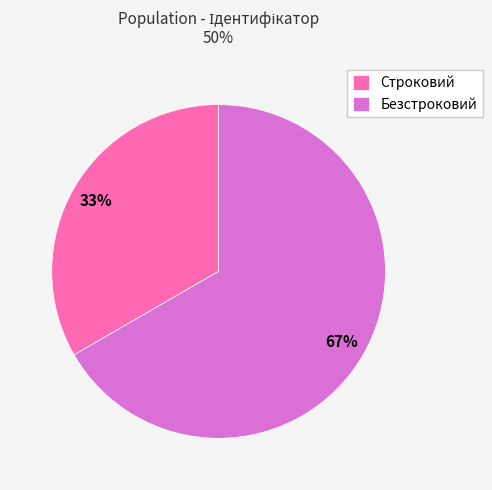

To the nearest percent, what is the combined percentage of Безстроковий and Строковий?

100%